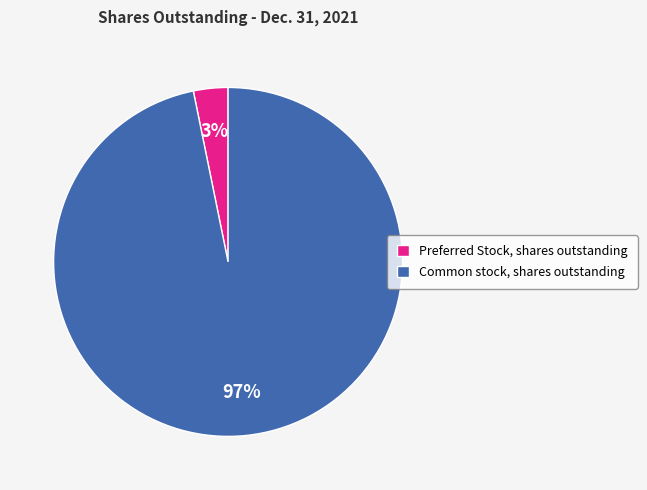

Which slice represents more than half of the pie?

Common stock, shares outstanding